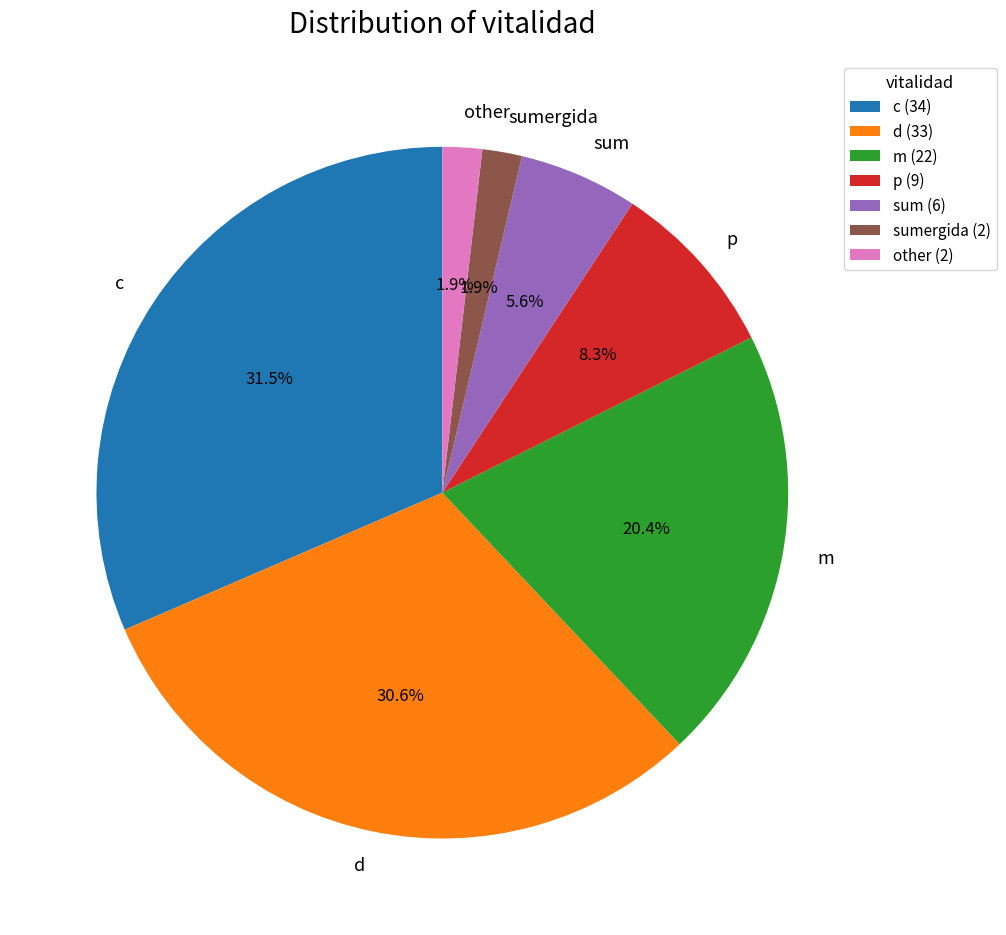

Between other and p, which is larger?

p